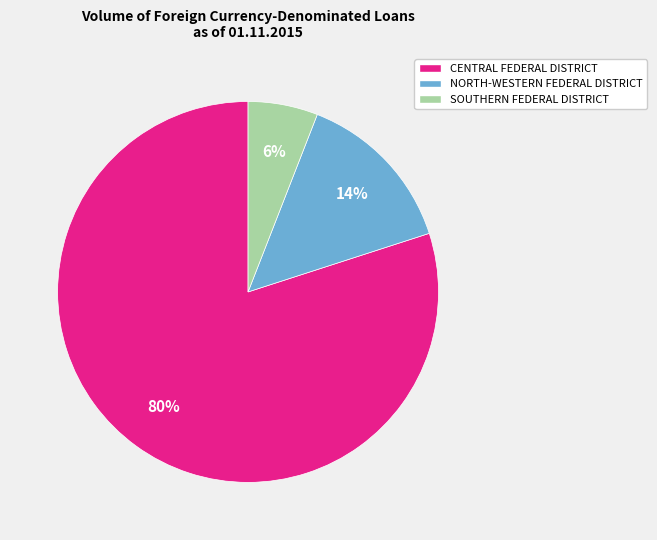

Is the sum of NORTH-WESTERN FEDERAL DISTRICT and SOUTHERN FEDERAL DISTRICT greater than half?

No